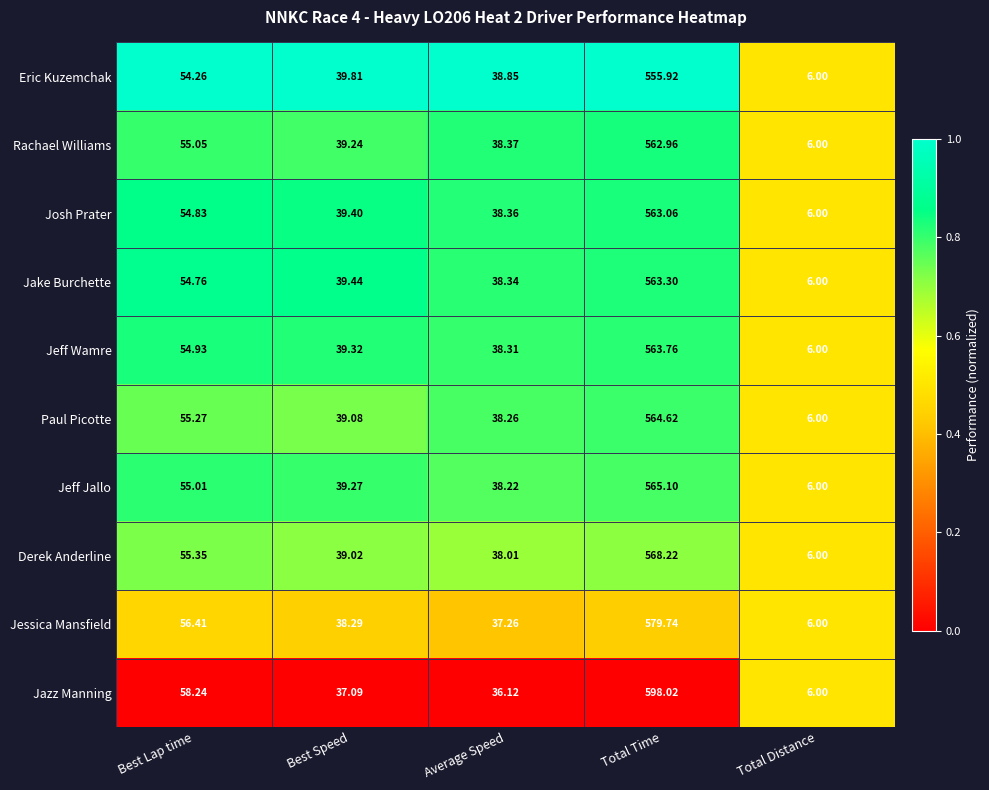

Rank the series by their maximum value, from lowest to highest.

Eric Kuzemchak, Rachael Williams, Josh Prater, Jake Burchette, Jeff Wamre, Paul Picotte, Jeff Jallo, Derek Anderline, Jessica Mansfield, Jazz Manning